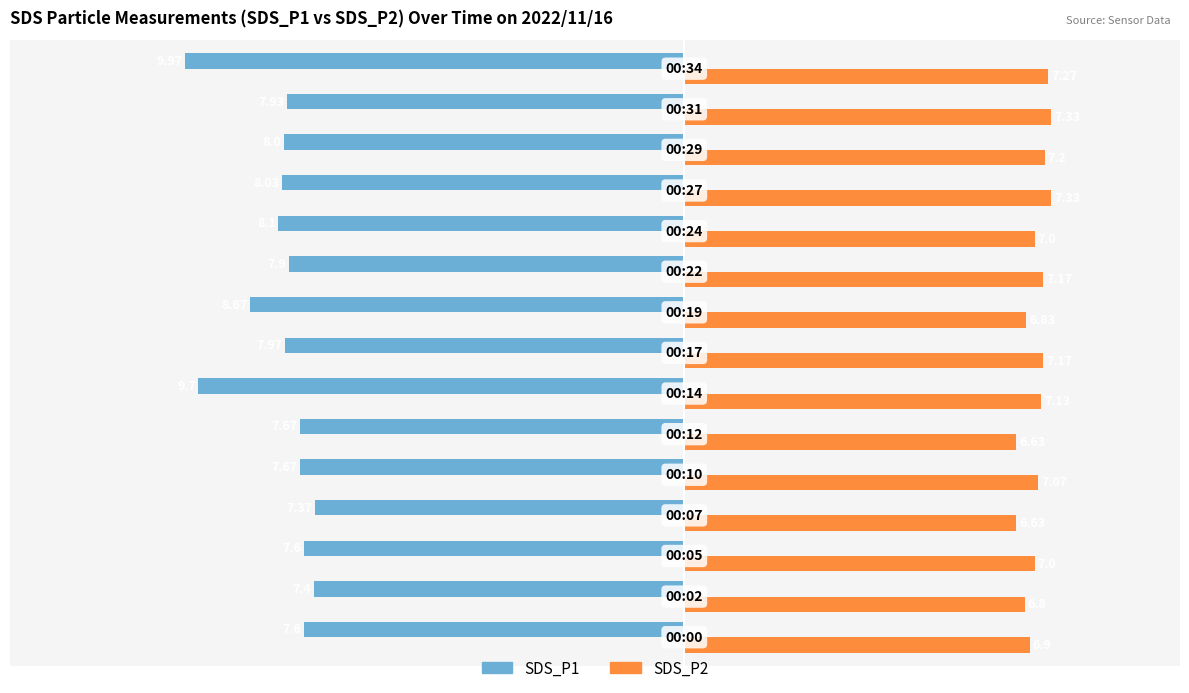

Rank the series by their average value, from lowest to highest.

SDS_P1, SDS_P2